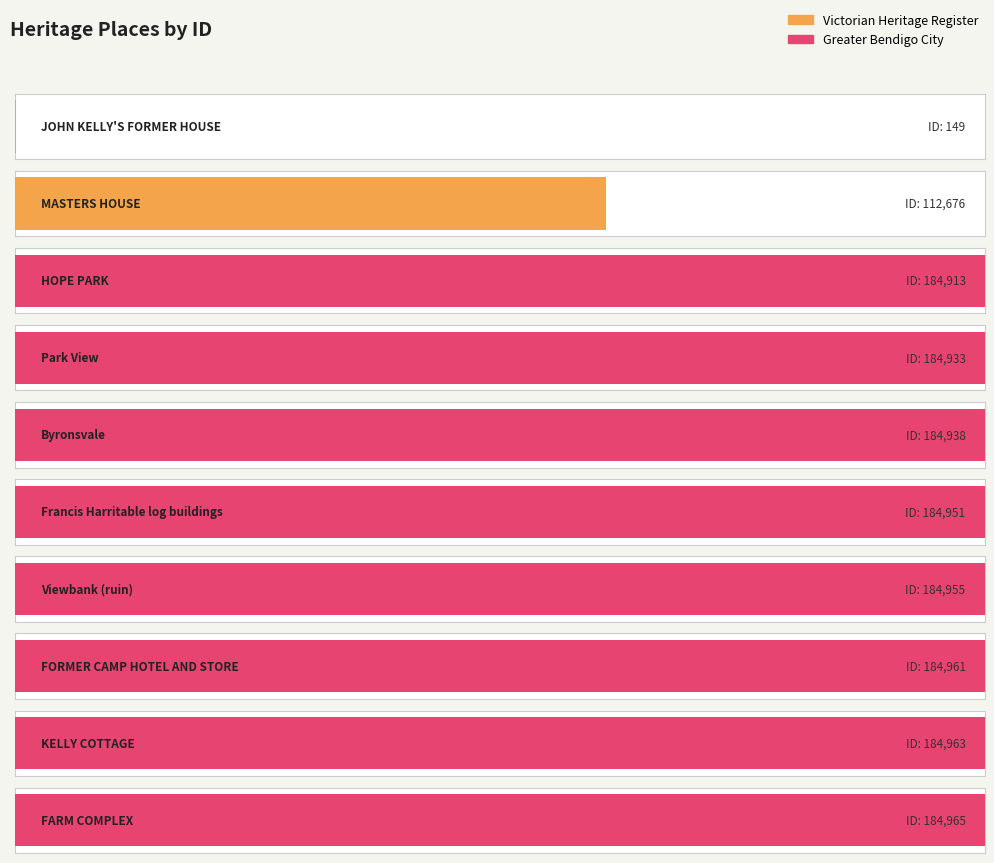

What is the greatest value displayed?

184965